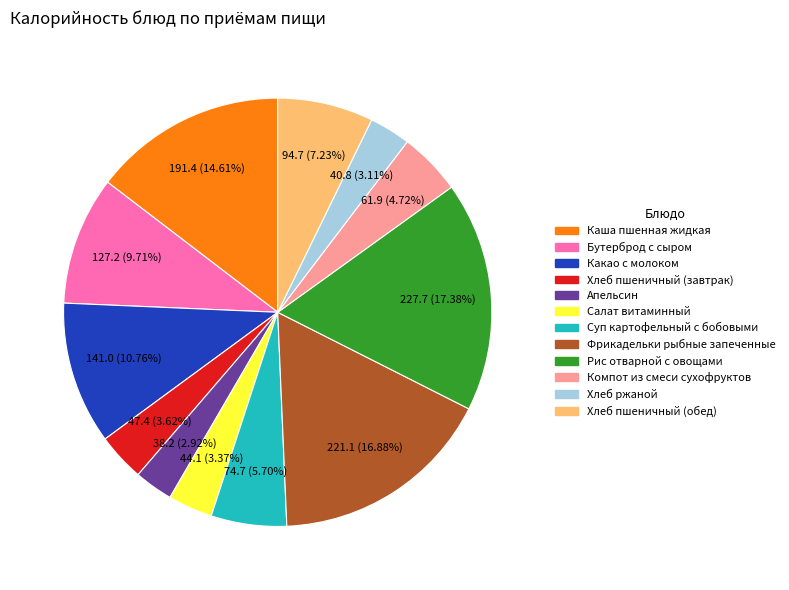

Which has a higher value, Суп картофельный с бобовыми or Хлеб ржаной?

Суп картофельный с бобовыми